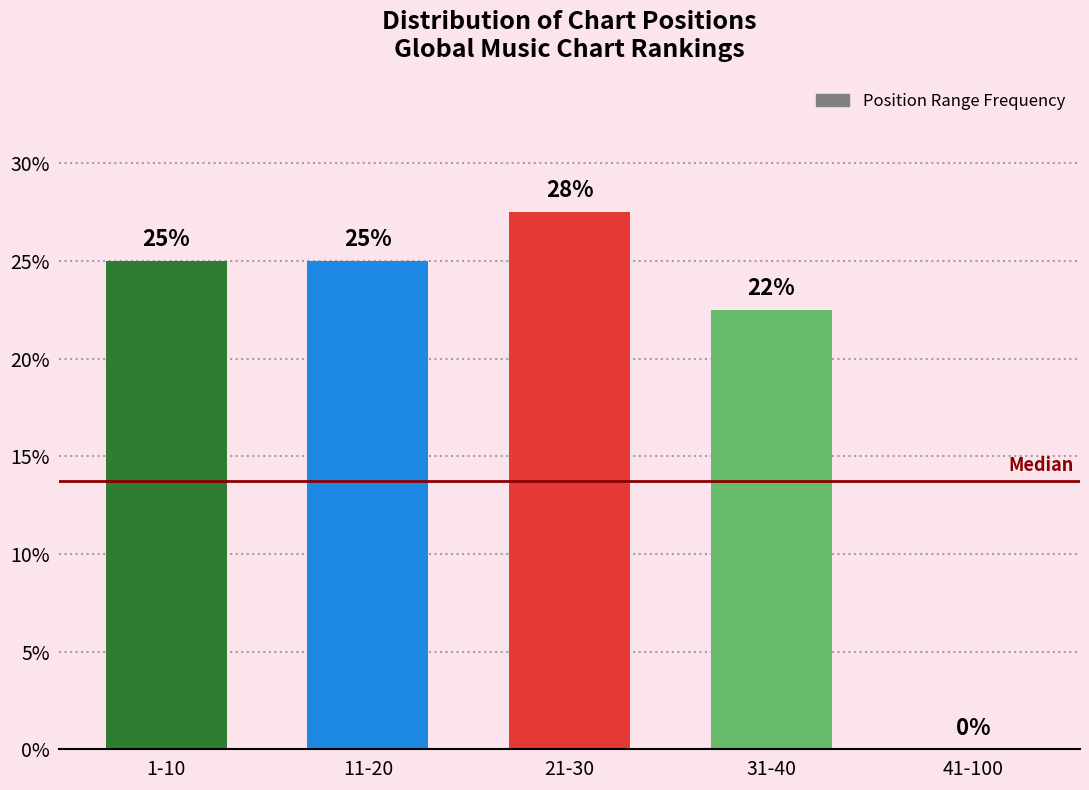

True or false: the data shows 0.0 at 41-100.

True